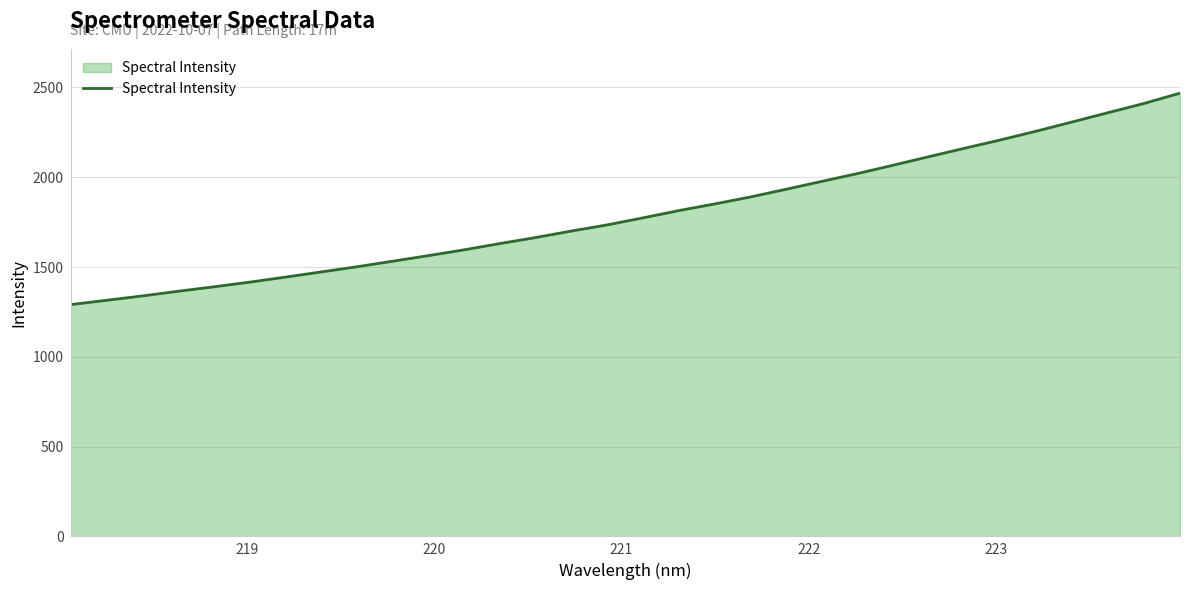

What is the sum of all values?

57581.1